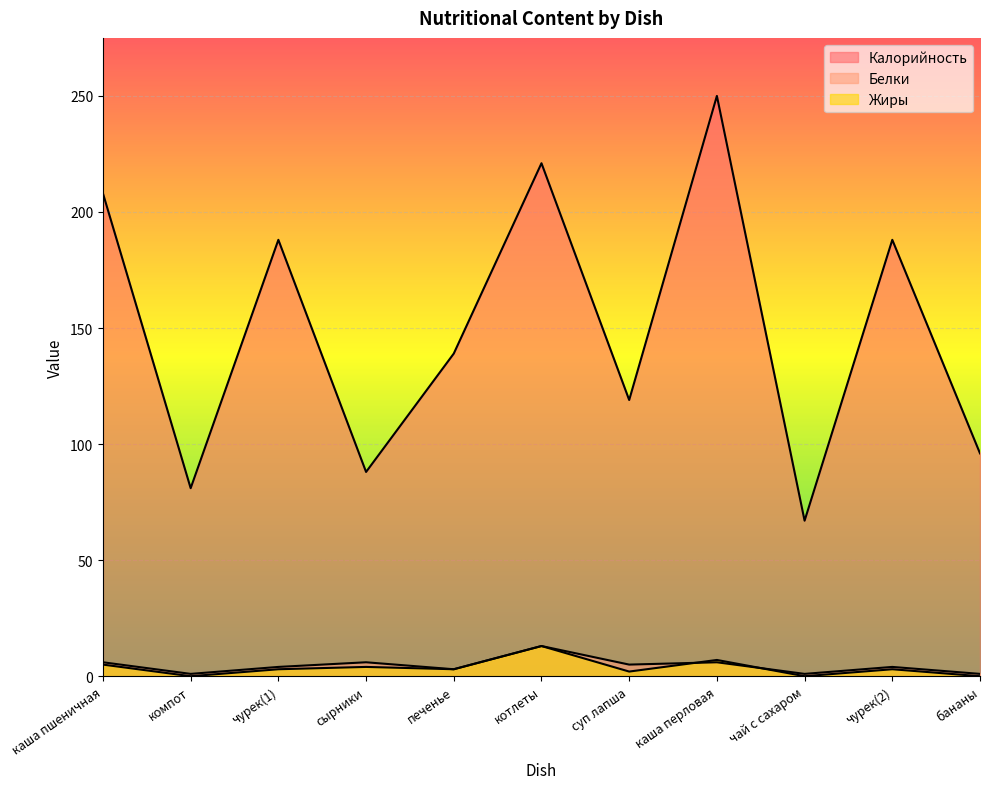

What is the label of the 1st point from the left?

каша пшеничная